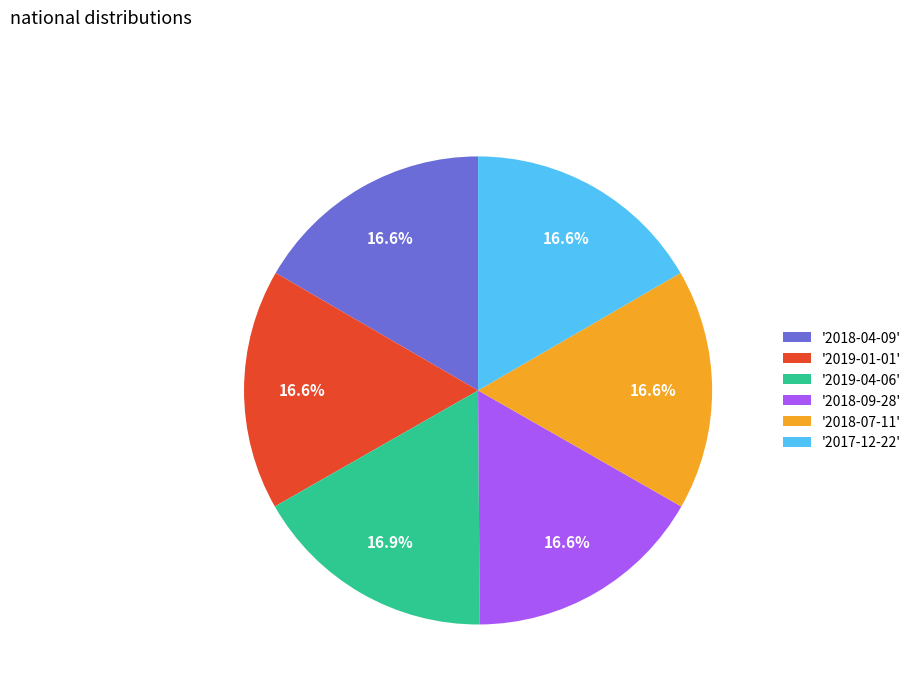

What is the ratio of the value at '2017-12-22' to the value at '2019-01-01'?

1.0